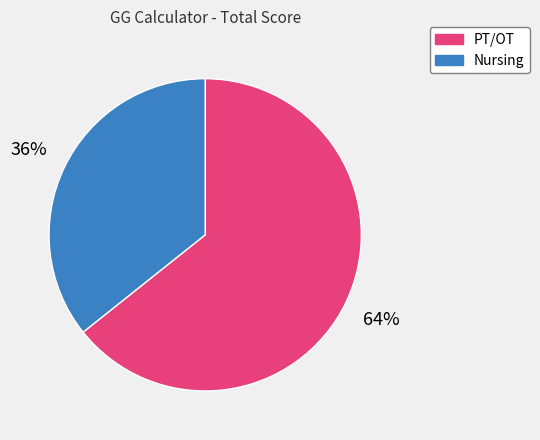

Do Nursing and PT/OT together represent more than half of the pie?

Yes